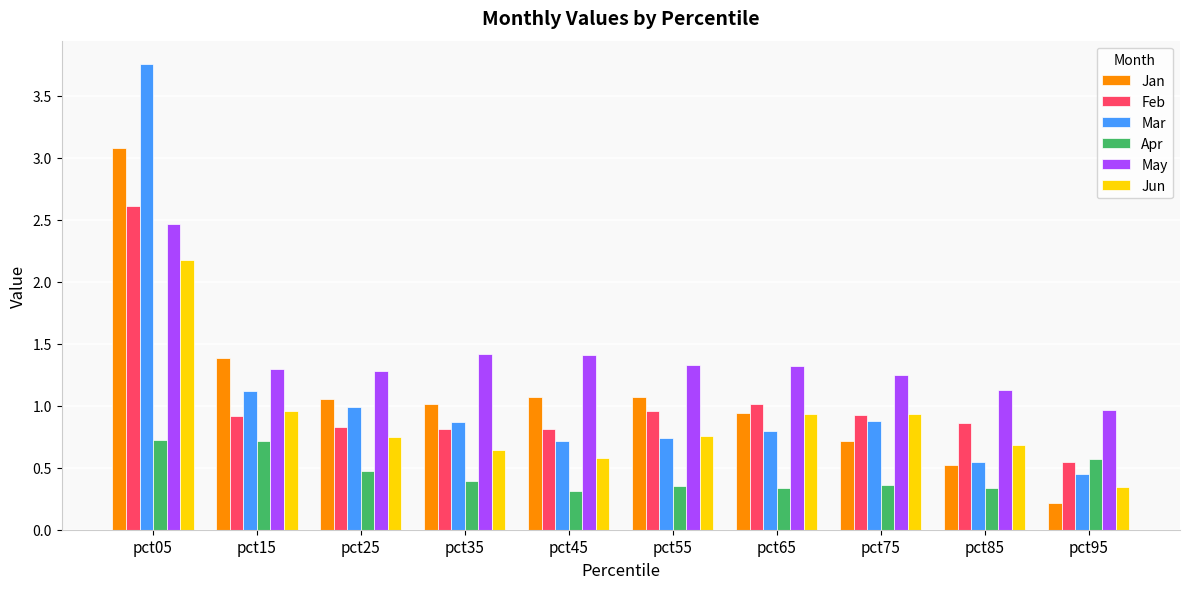

Is the value of Mar at pct55 greater than the value of Feb at pct55?

No